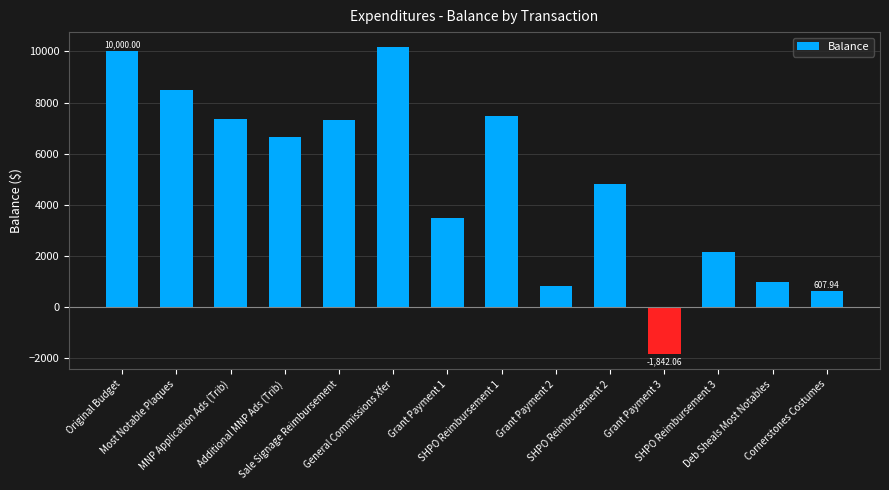

What value does the data have at SHPO Reimbursement 3?

2157.9